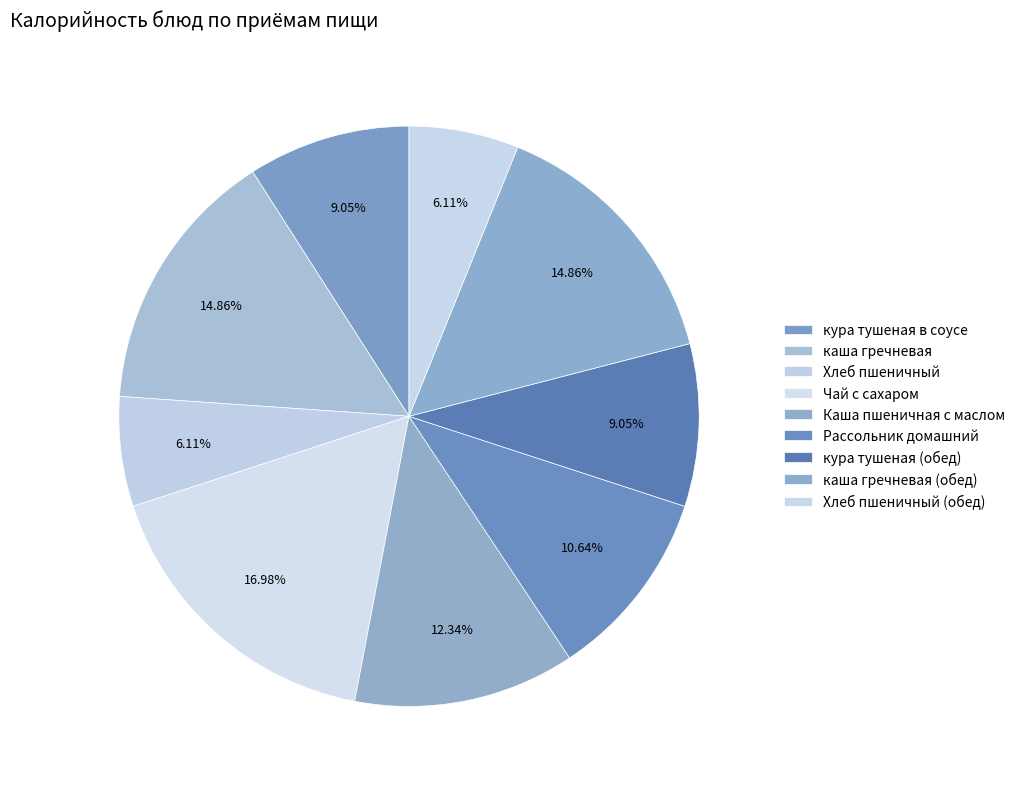

Count the number of slices in the pie.

9